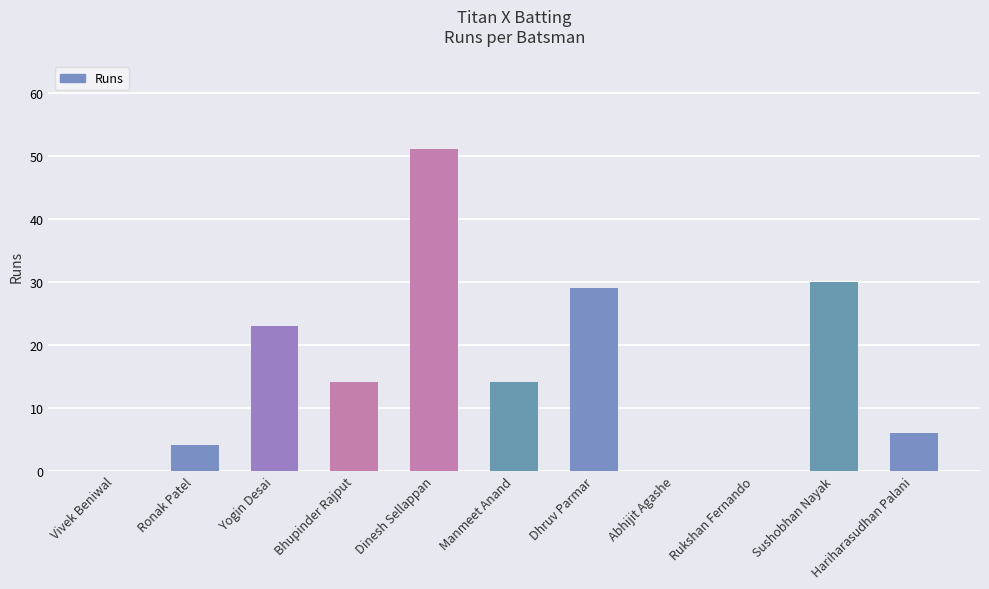

What is the difference between the values at Sushobhan Nayak and Ronak Patel?

26